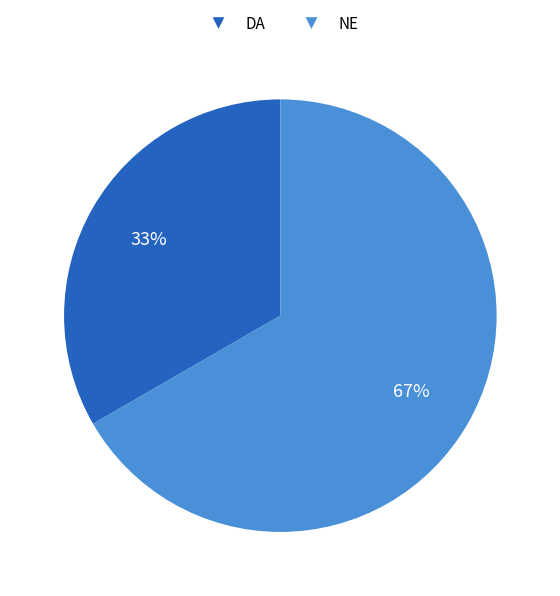

What is the ratio of the value at DA to the value at NE?

0.5